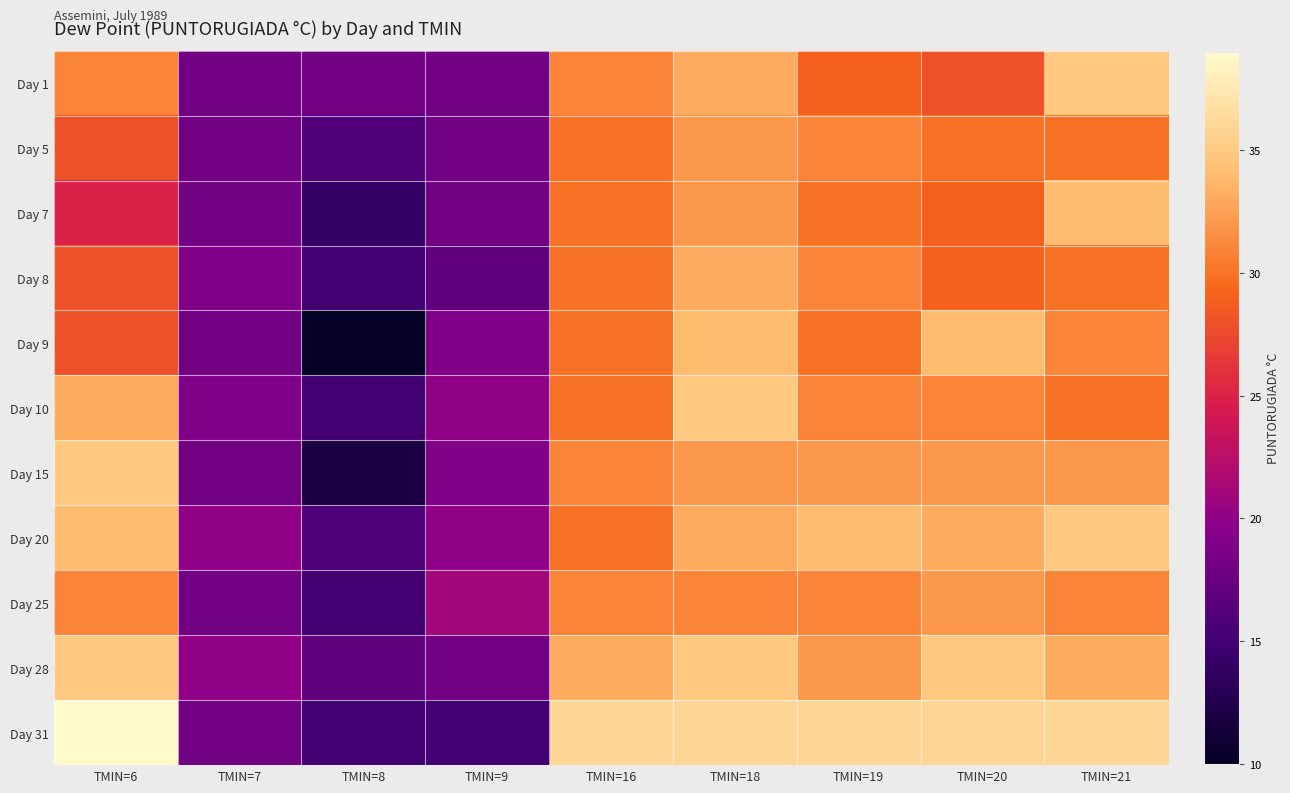

At which category does the chart reach its minimum across all series?

TMIN=8